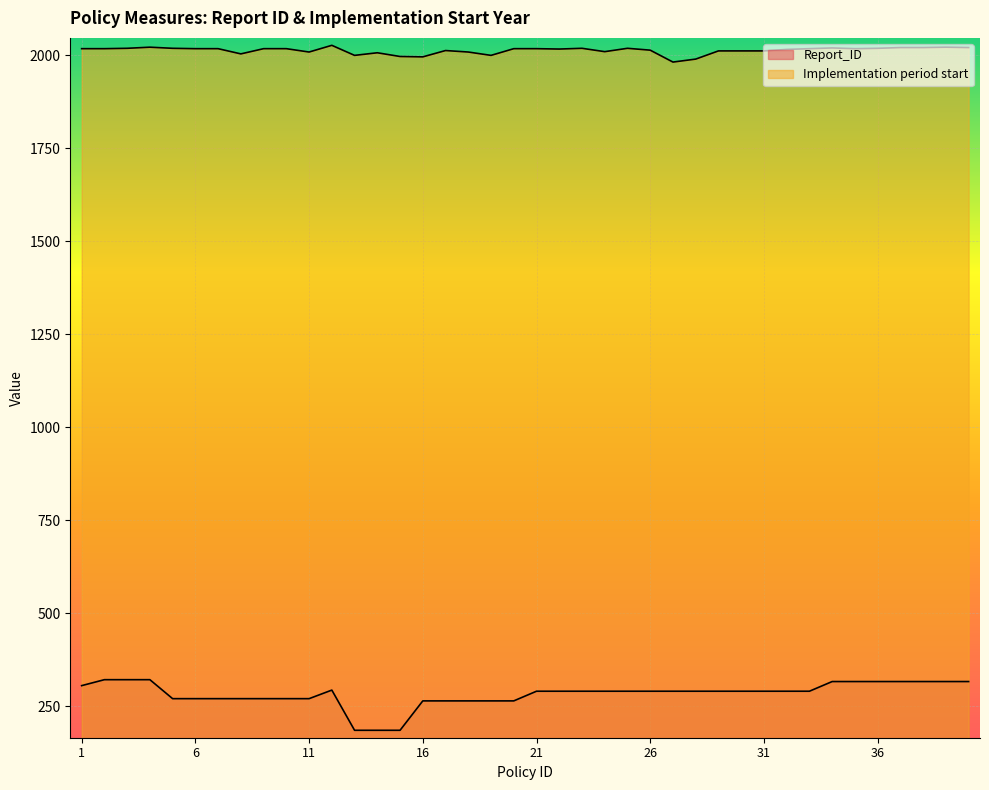

Which series has the widest spread of values?

Report_ID